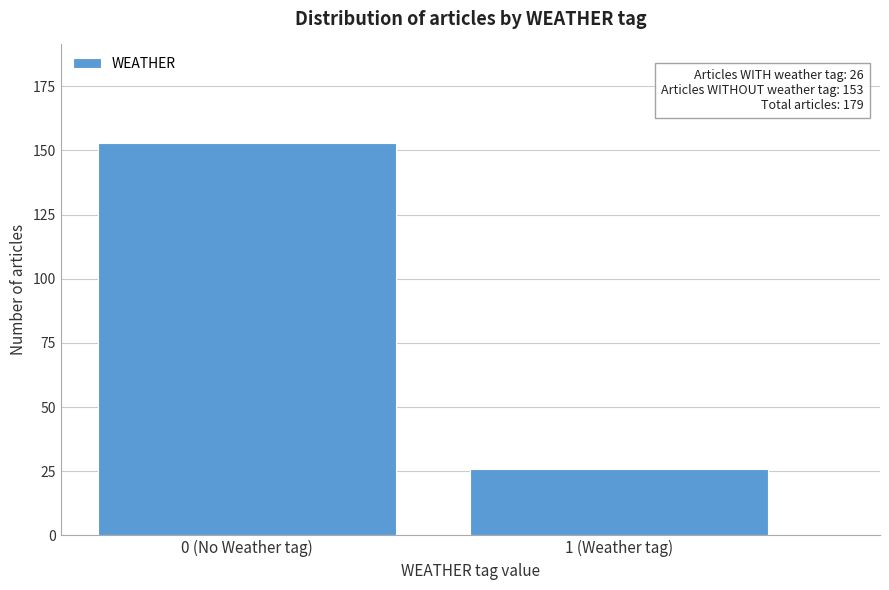

Reading left to right, transcribe all the data shown in this chart.

0 (No Weather tag)=153	1 (Weather tag)=26